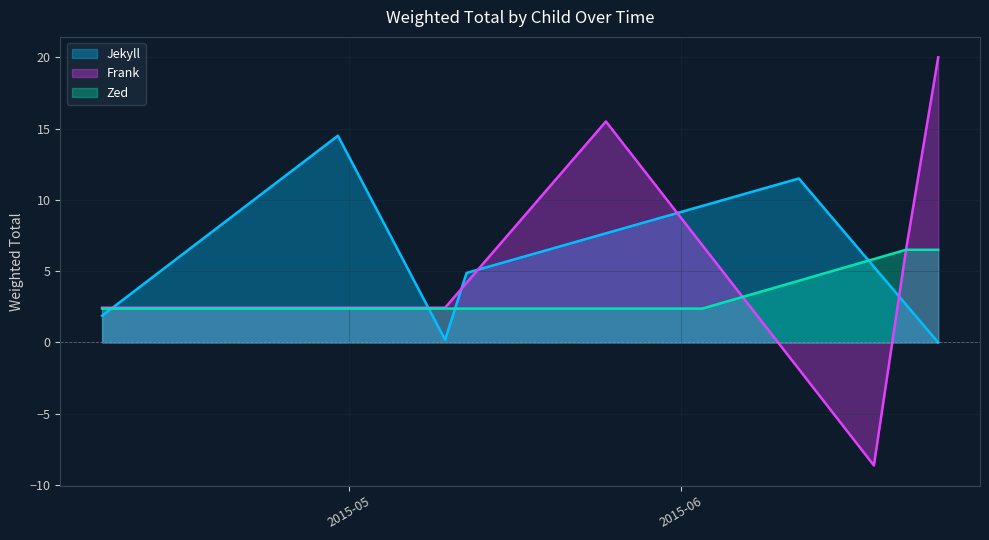

What is the greatest value displayed?

20.0